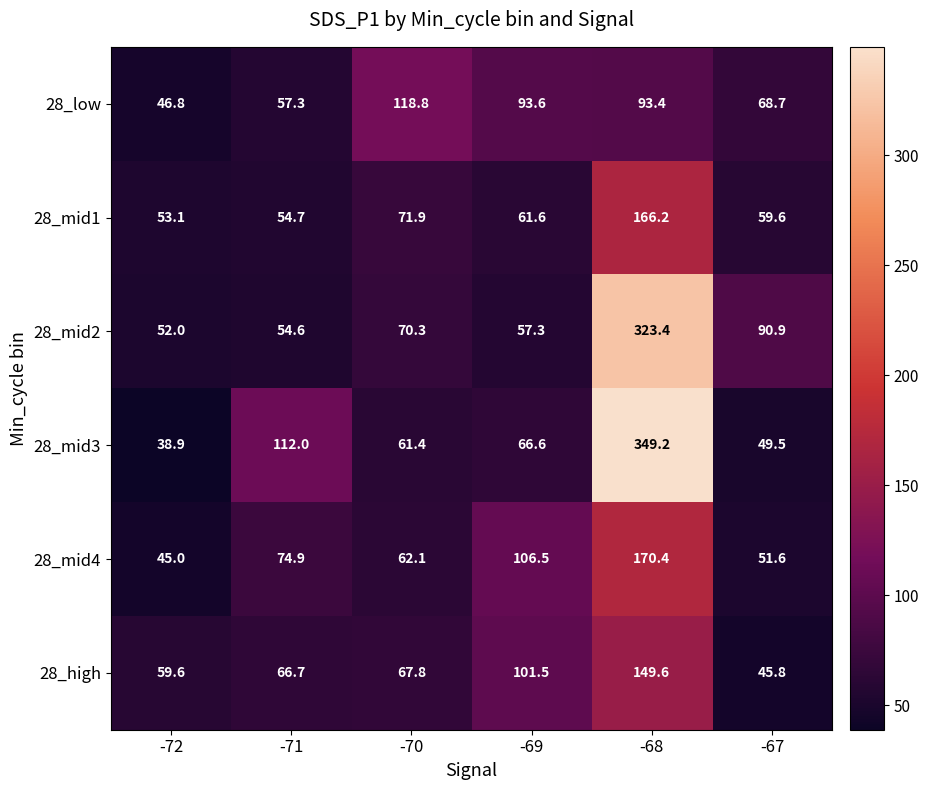

At which label is 28_mid3 closest to 194?

-71